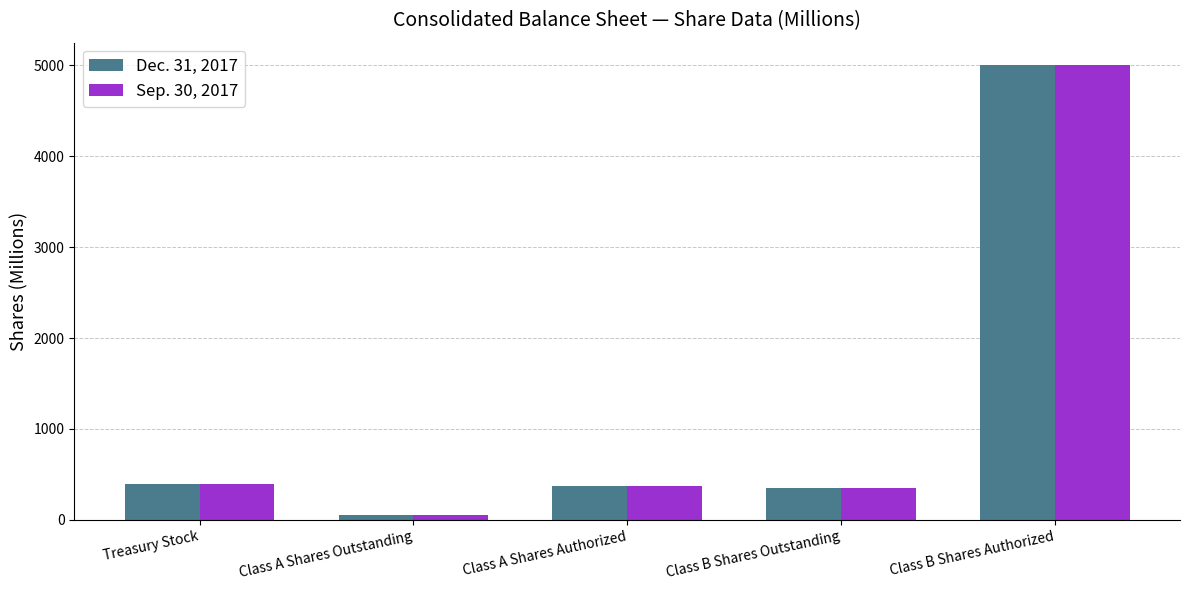

What is the sum of the Sep. 30, 2017 values at Class B Shares Authorized and Class A Shares Authorized?

5375.0